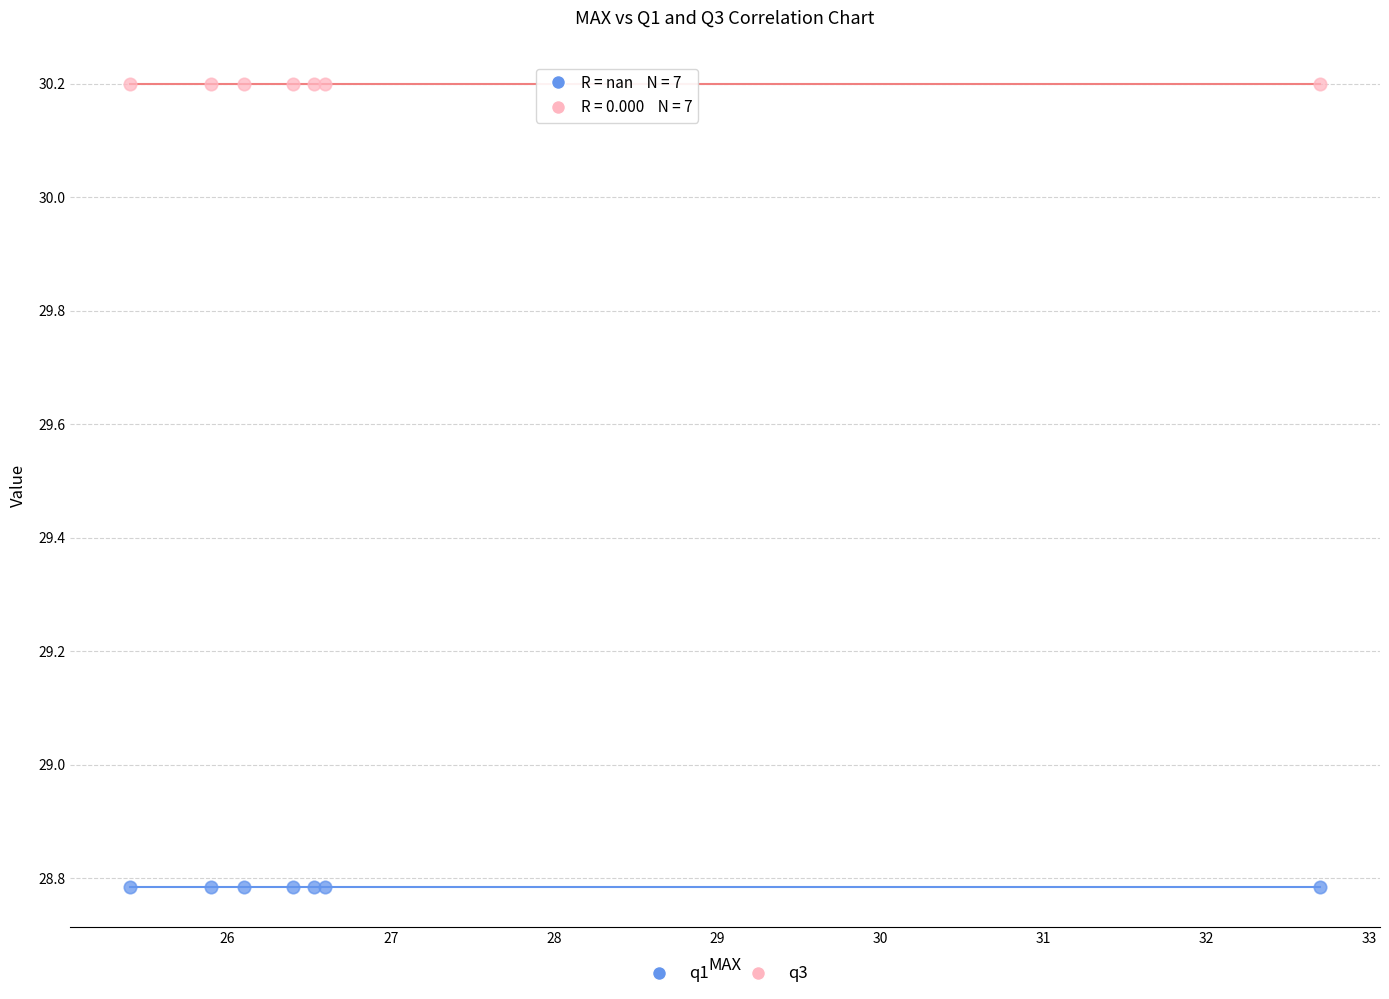

Which series reaches the maximum Y coordinate?

q3